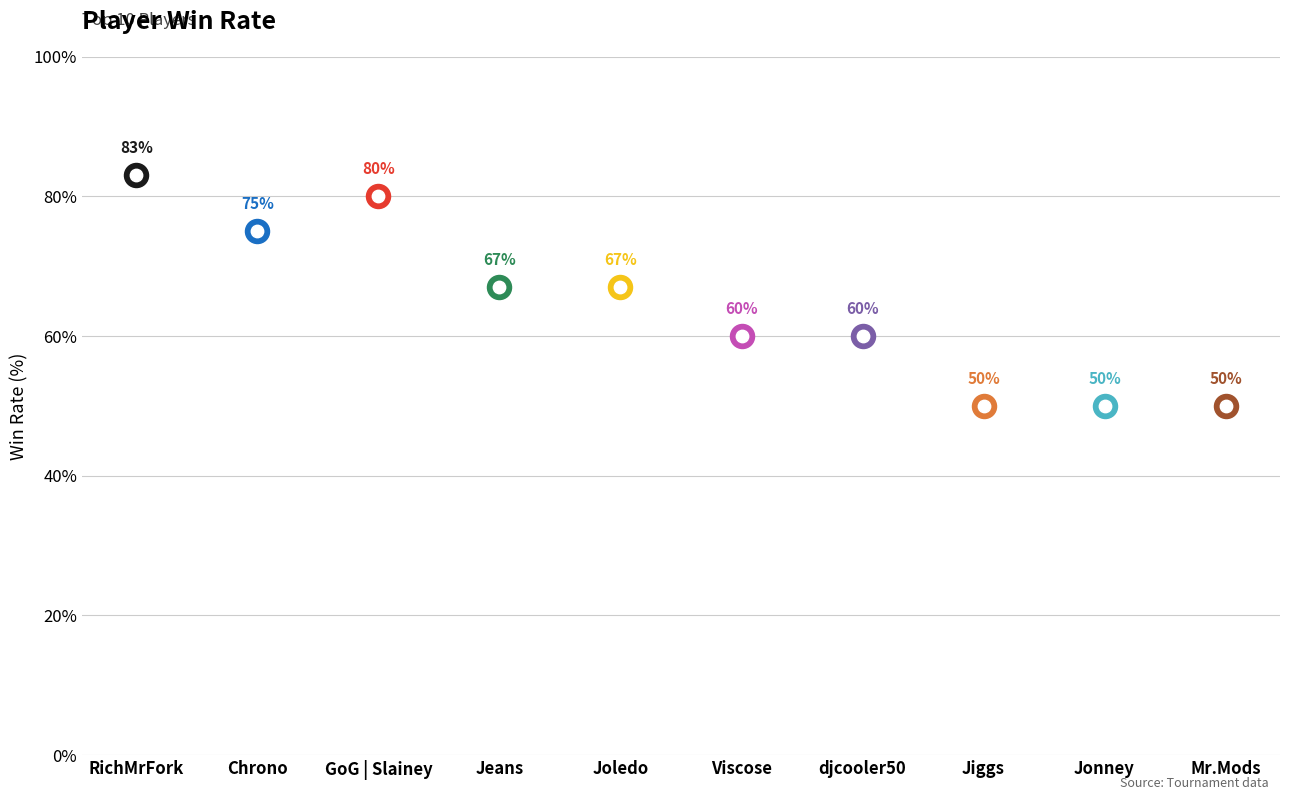

What is the change in value from GoG | Slainey to Jiggs?

-30